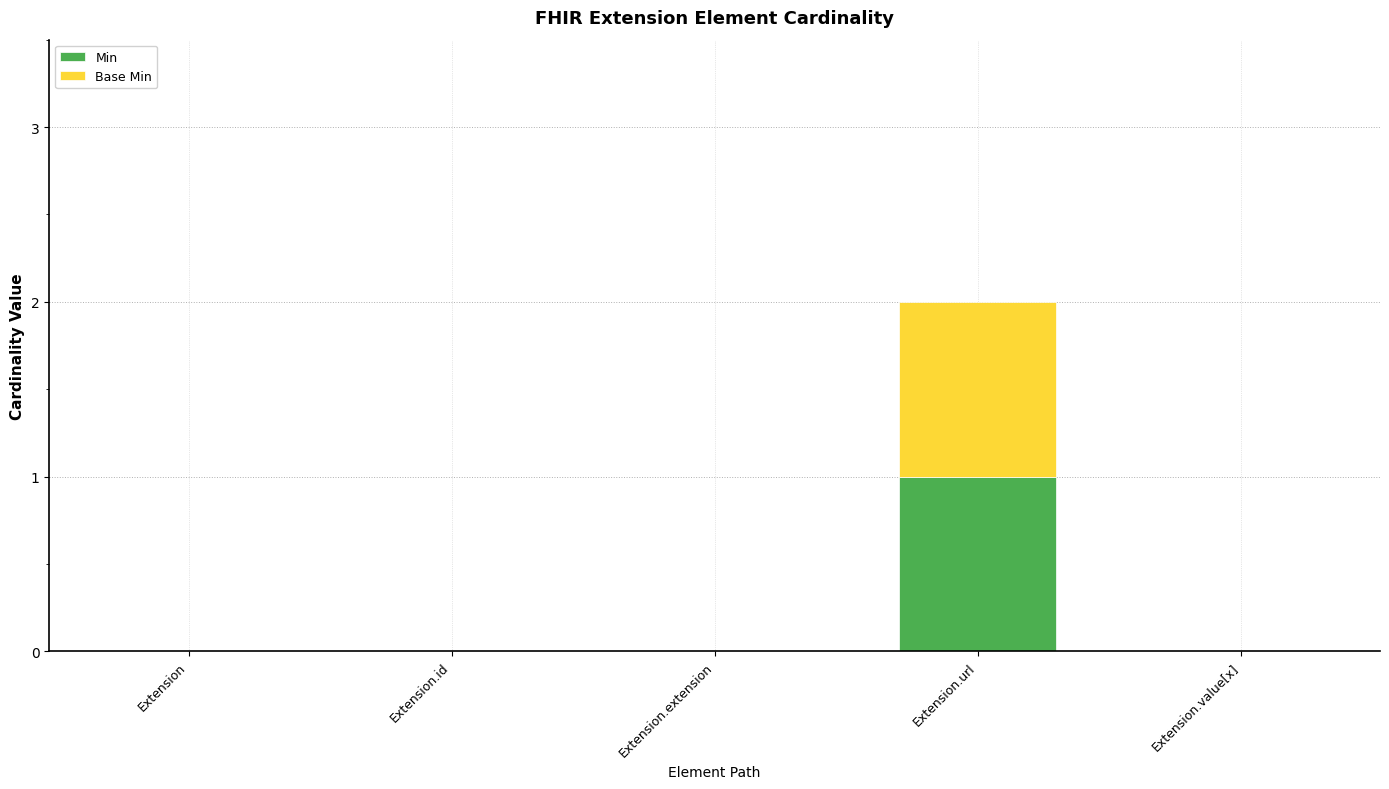

What is the sum of all Min values?

1